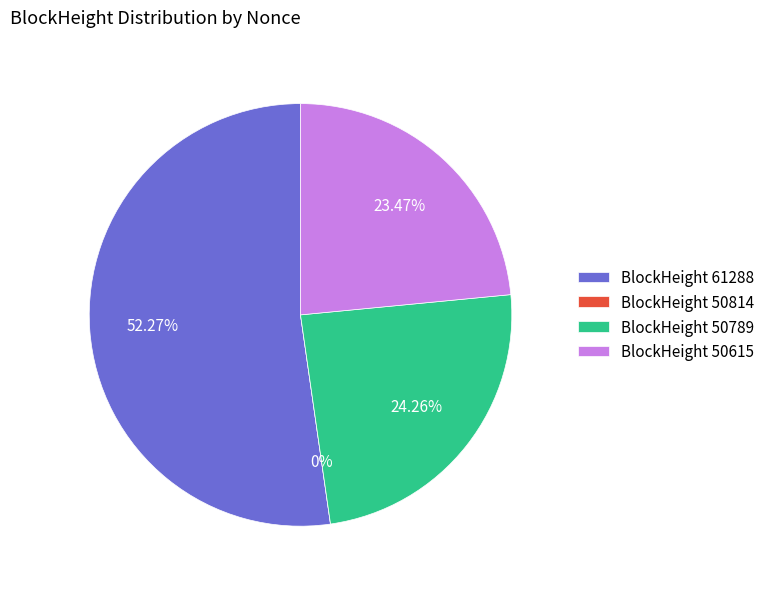

How many segments does this pie chart have?

4